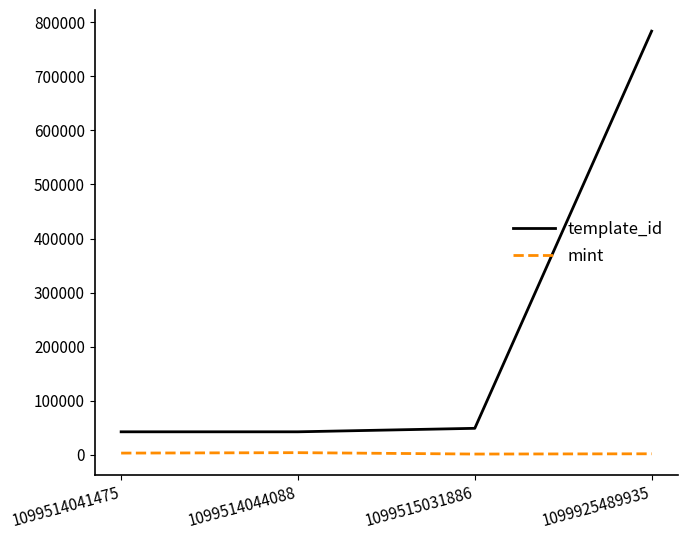

What is the minimum value shown in the chart?

1276